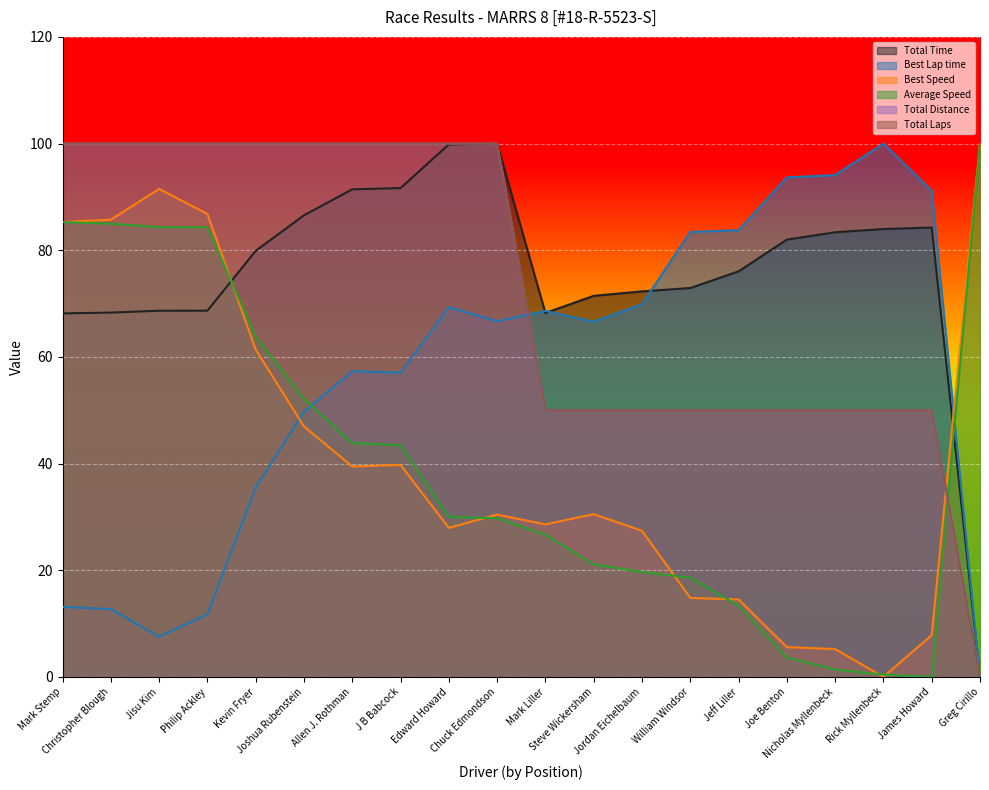

What is the highest value of the Total Time series?

100.0